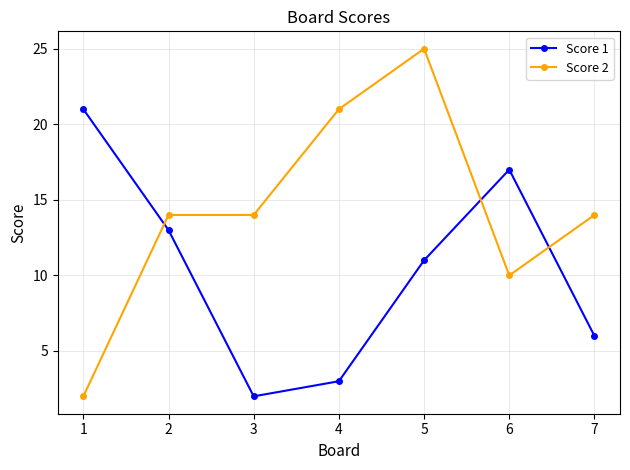

Which series has the largest range (max minus min)?

Score 2